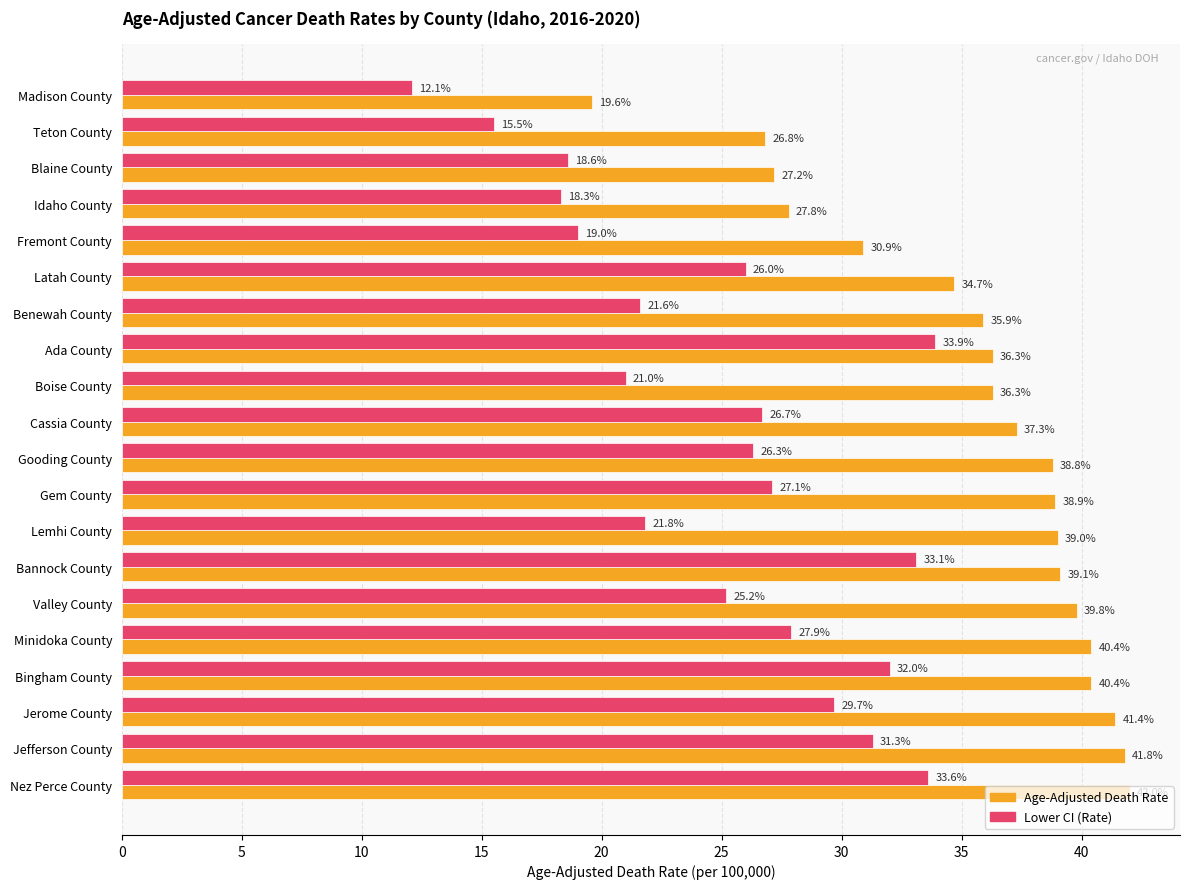

What is the average value of the Age-Adjusted Death Rate series?

35.7